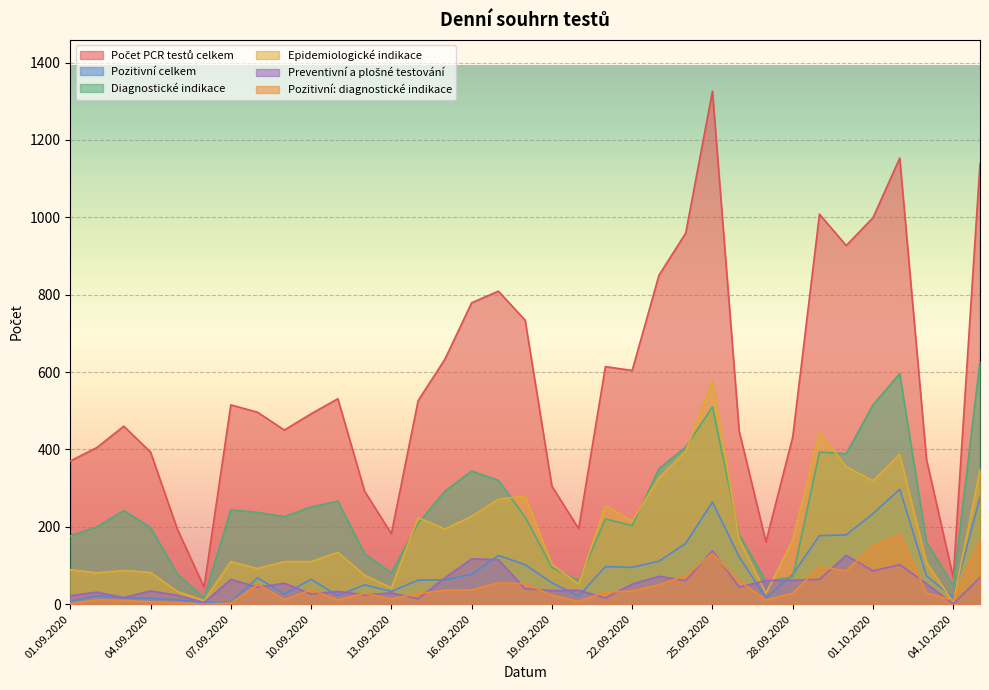

What are all the series names shown in the legend?

Počet PCR testů celkem, Pozitivní celkem, Diagnostické indikace, Epidemiologické indikace, Preventivní a plošné testování, Pozitivní: diagnostické indikace